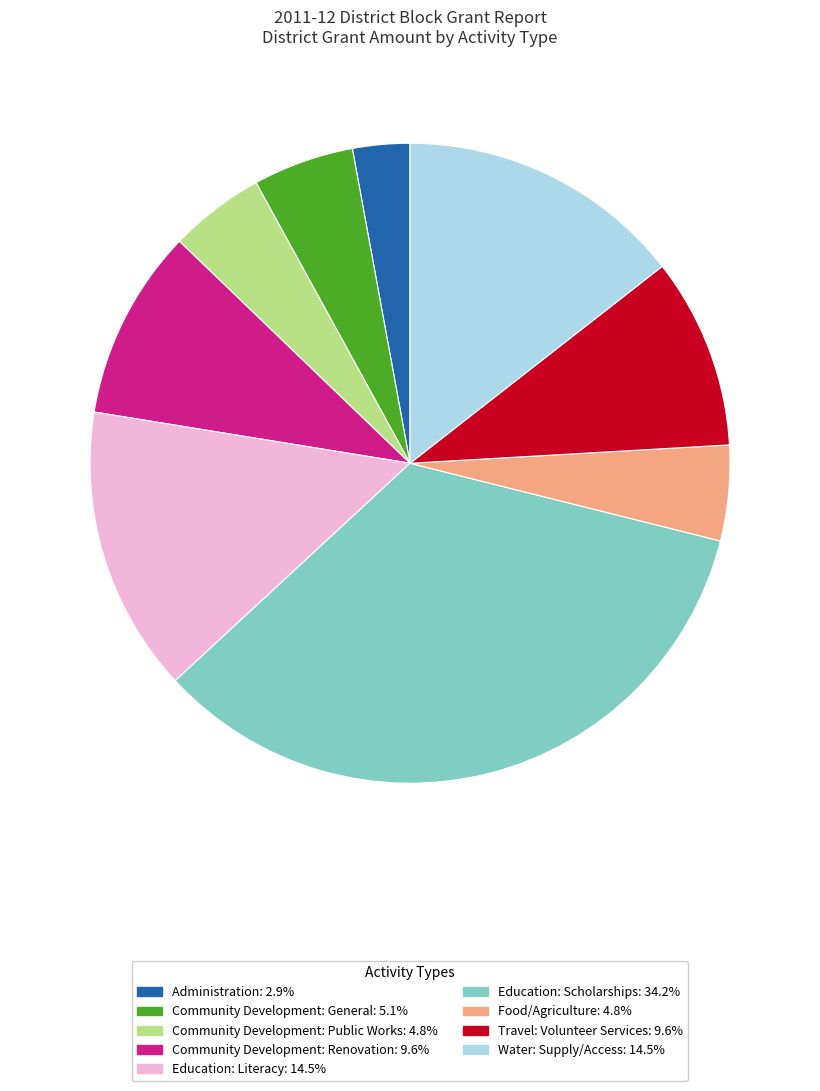

How many slices are in this pie chart?

9